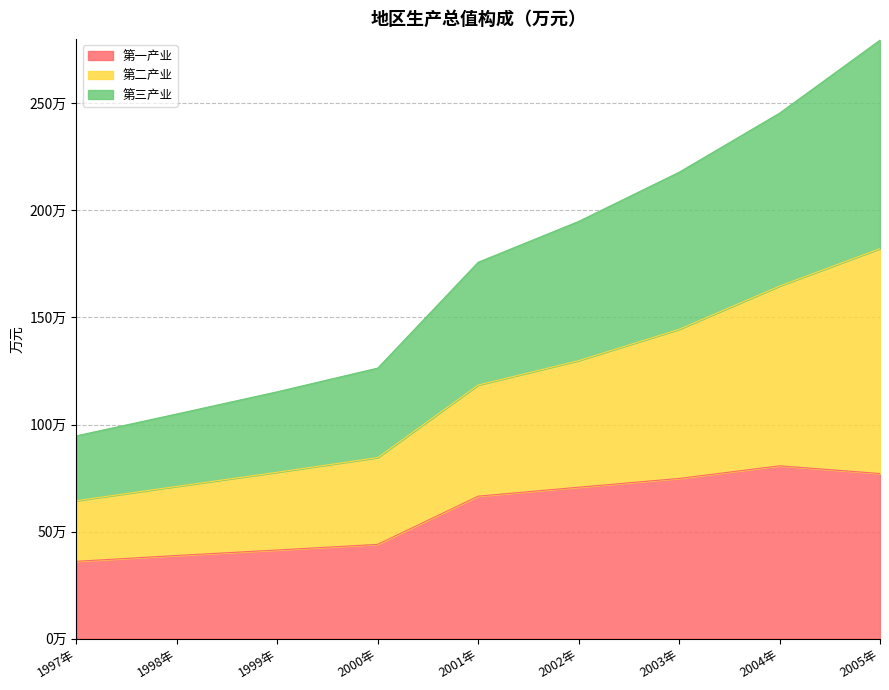

Which category has the highest value in the 第三产业 series?

2005年